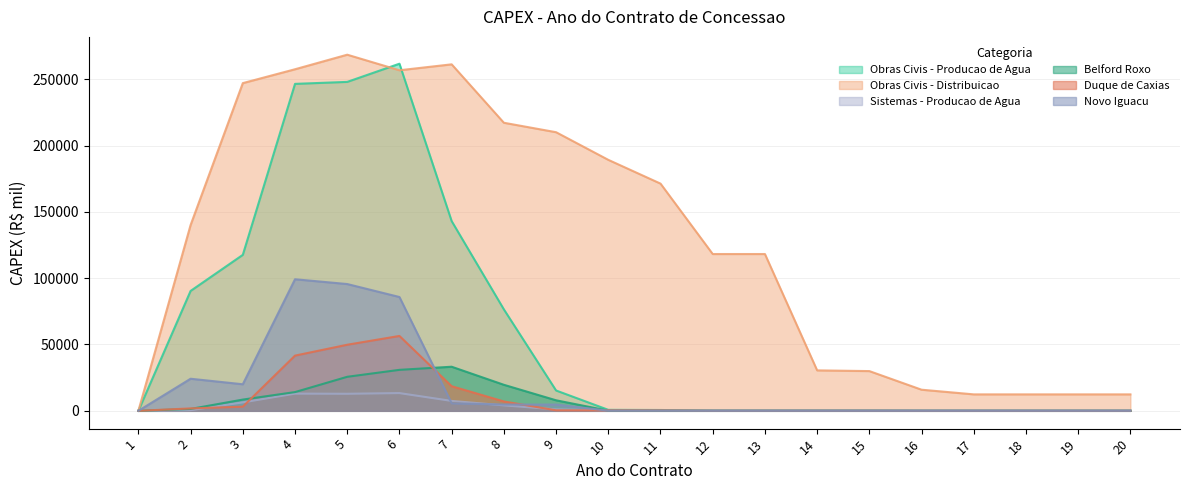

At 20, list the series in order from smallest to largest.

Duque de Caxias, Novo Iguacu, Belford Roxo, Obras Civis - Producao de Agua, Sistemas - Producao de Agua, Obras Civis - Distribuicao